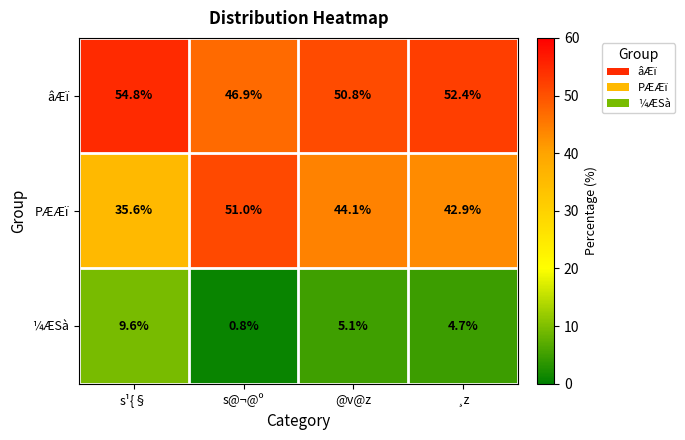

Which series has the widest spread of values?

PÆÆï